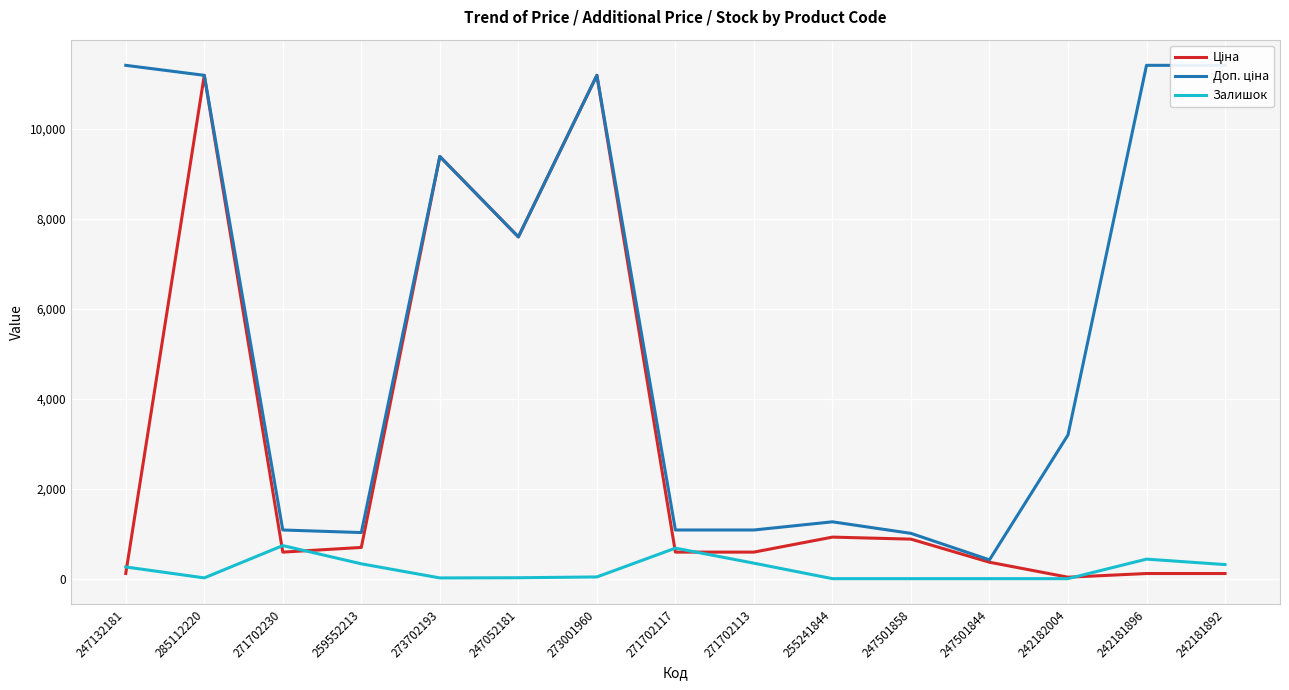

Read the Залишок value at 259552213.

330.0